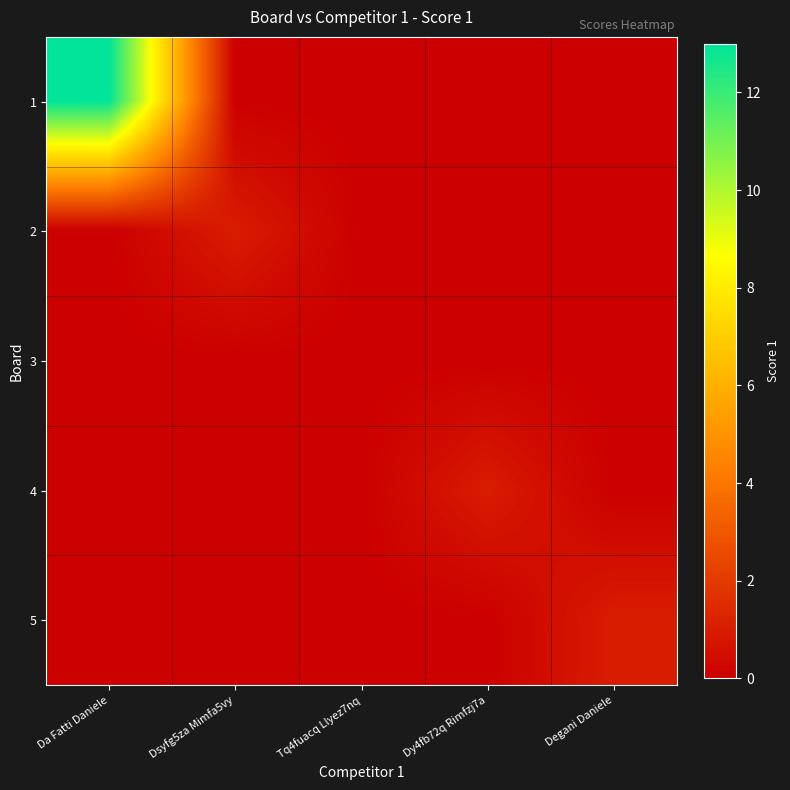

Which has a higher value, Dy4fb72q Rimfzj7a or Tq4fuacq Llyez7nq?

Dy4fb72q Rimfzj7a